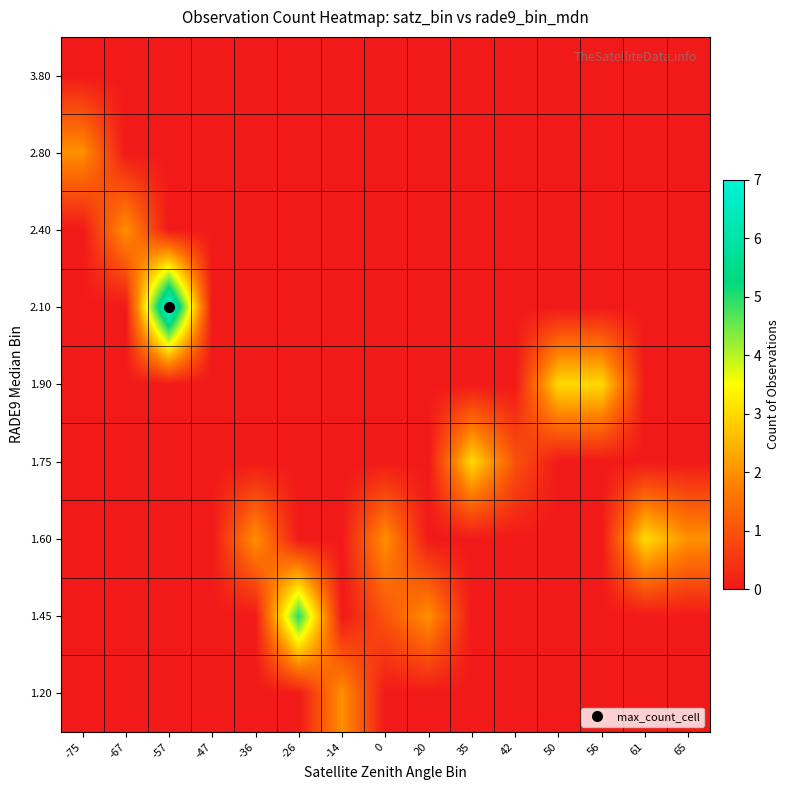

What is the total value across all series at -75?

2